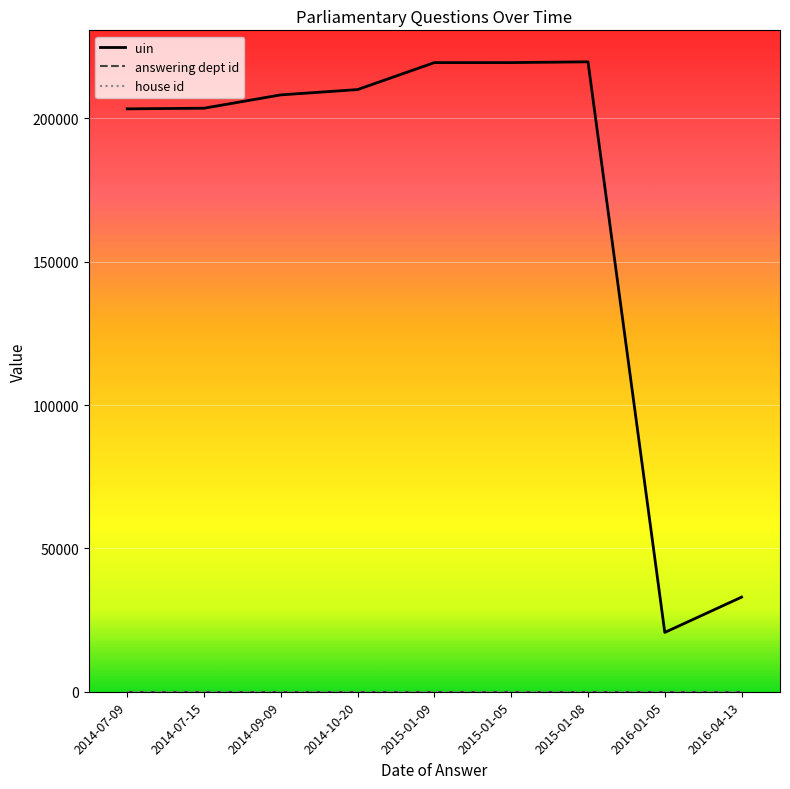

Which series has the largest total across all categories?

uin